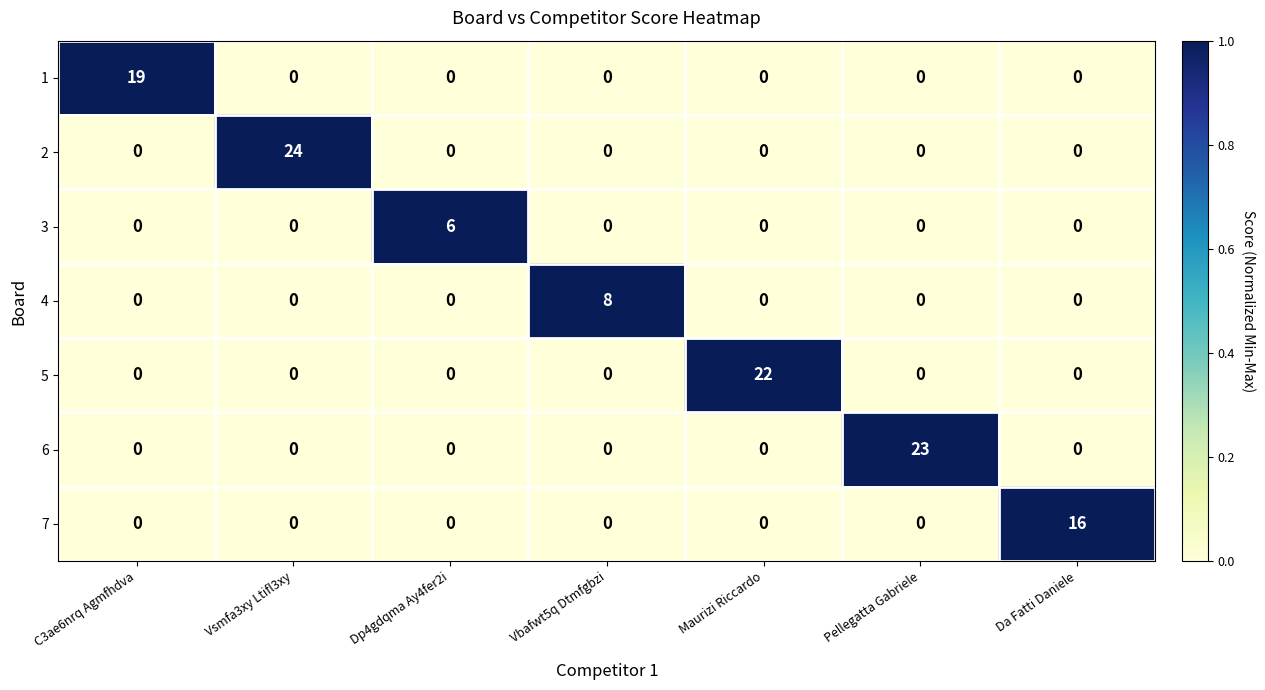

What is the sum of the 2 values at Vsmfa3xy Ltifl3xy and C3ae6nrq Agmfhdva?

24